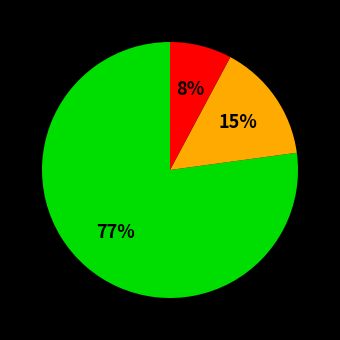

Does any single category account for the majority?

Yes